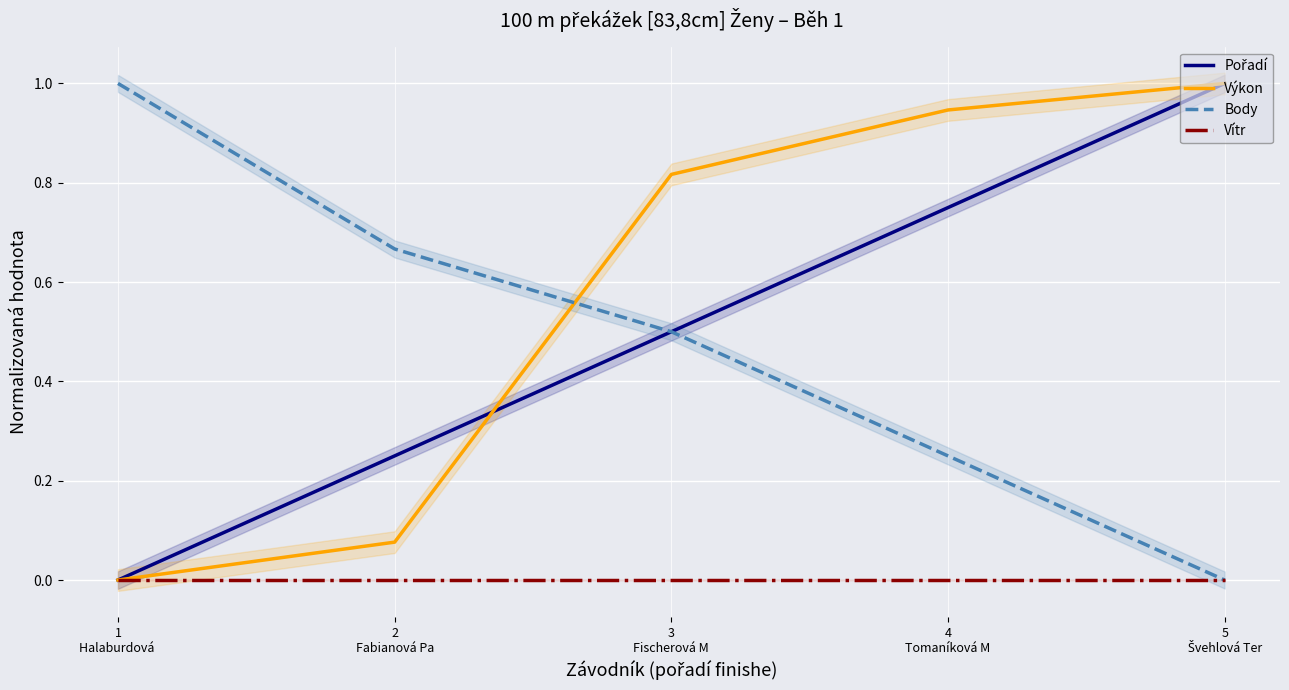

What is the sum of the Pořadí values at 3
Fischerová M and 5
Švehlová Ter?

1.5